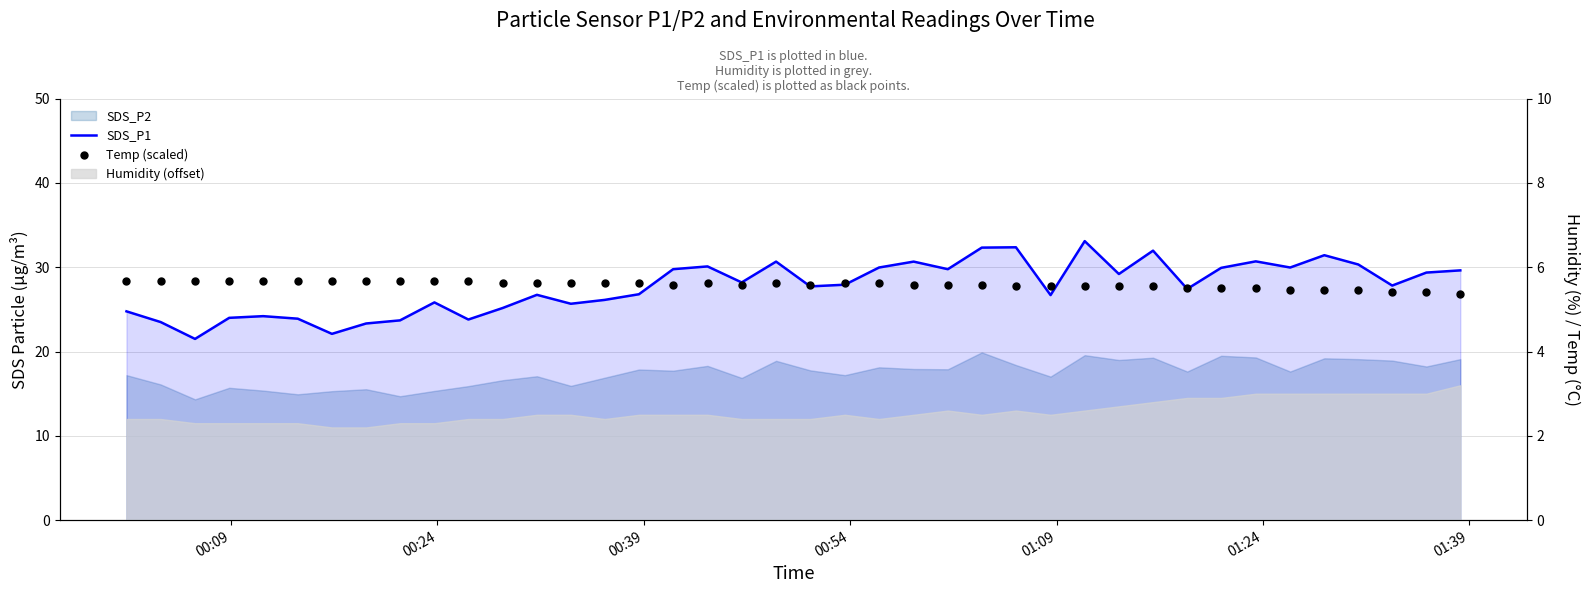

Which series has the largest Y range (max minus min)?

SDS_P1